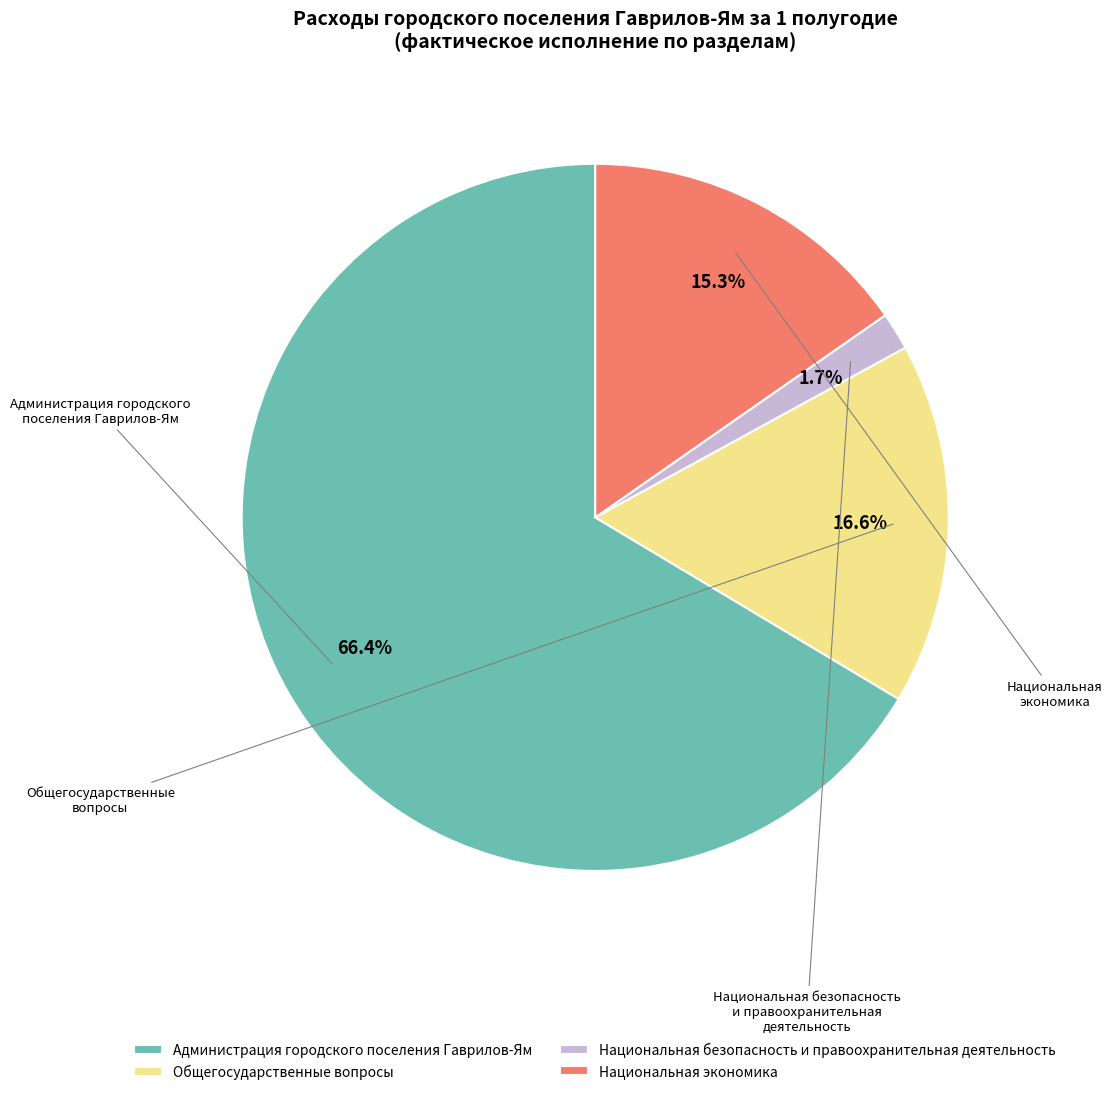

Which has a higher value, Национальная безопасность и правоохранительная деятельность or Администрация городского поселения Гаврилов-Ям?

Администрация городского поселения Гаврилов-Ям